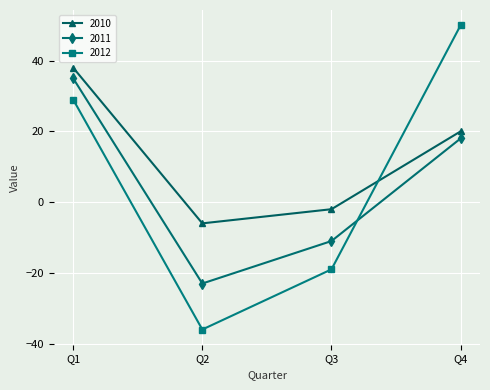

Where is 2010 nearest to the value 16?

Q4